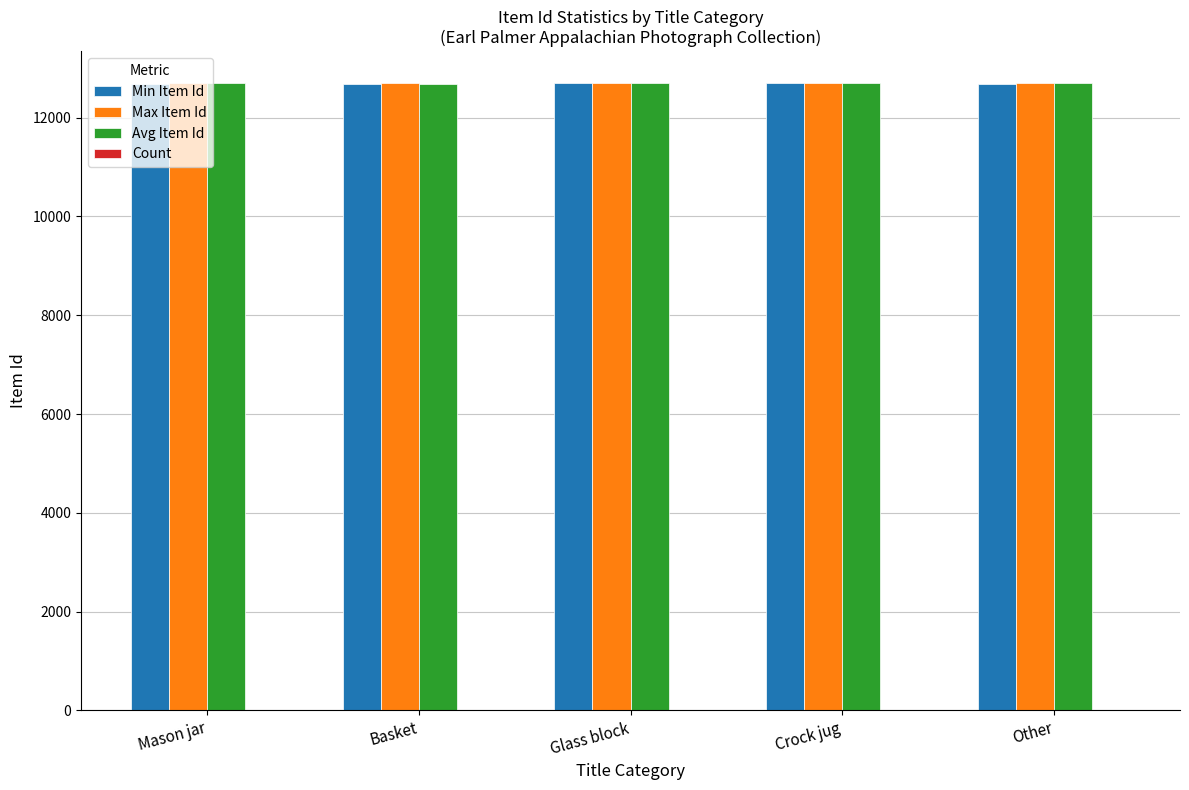

What is the sum of all Min Item Id values?

63458.0